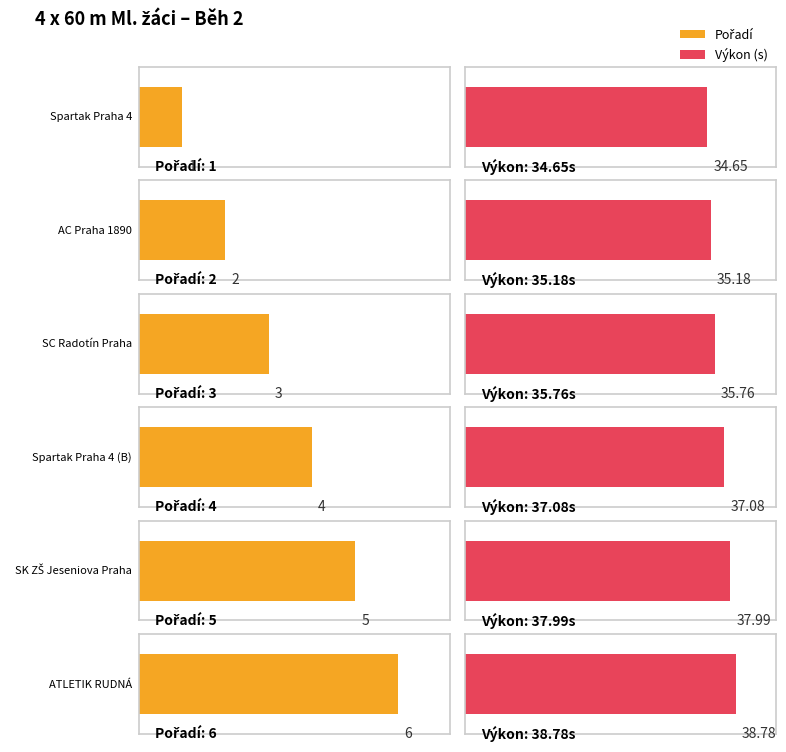

What is the difference between the maximum and minimum values in the Výkon series?

4.1